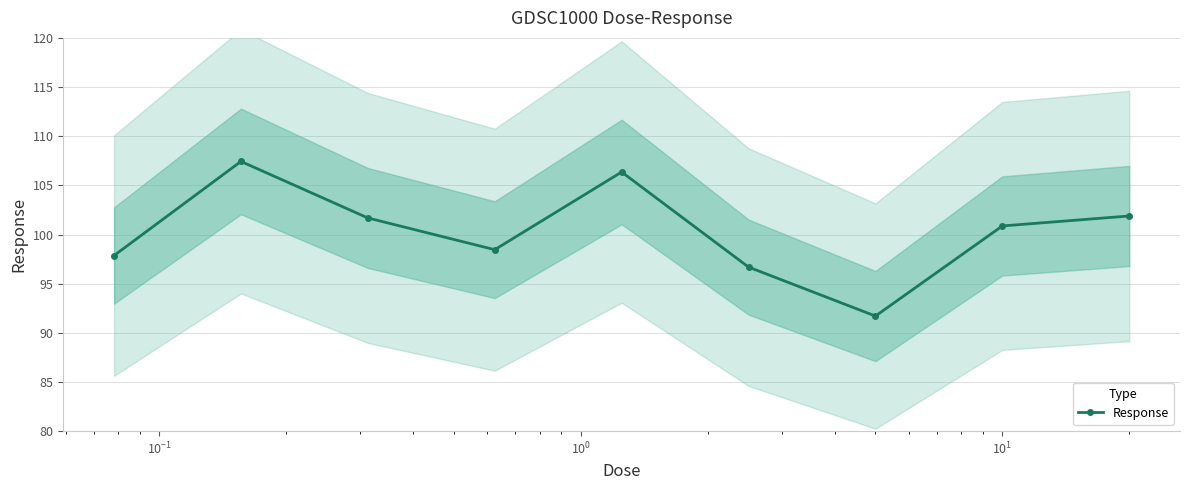

Reading right to left, extract all data points from this chart.

101.9	100.9	91.7	96.7	106.4	98.5	101.7	107.4	97.9